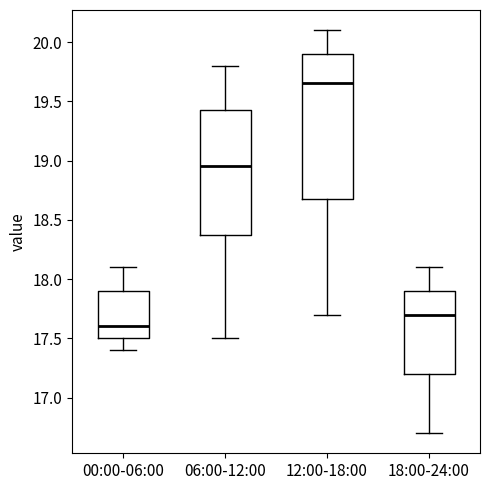

Where does the median line of the box for 18:00-24:00 sit on the y-axis? The values are not printed on the chart, so give them approximately, as read against the axis.

17.70